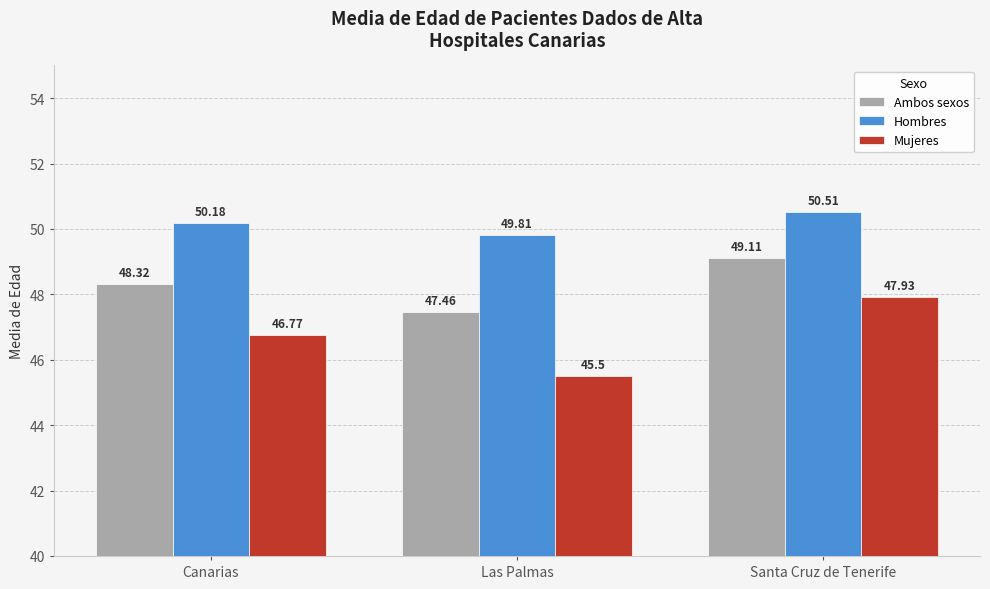

What is the total value across all series at Canarias?

145.3